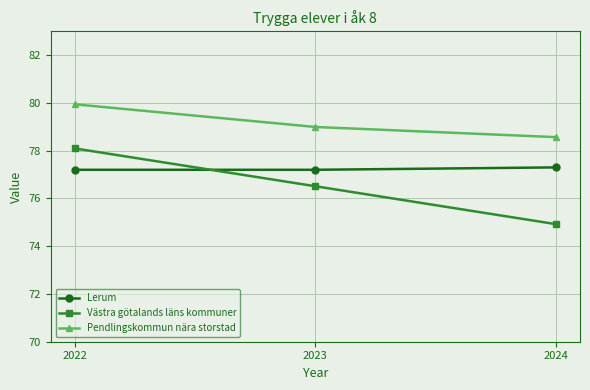

Between 2022 and 2024, which series saw the biggest shift?

Västra götalands läns kommuner